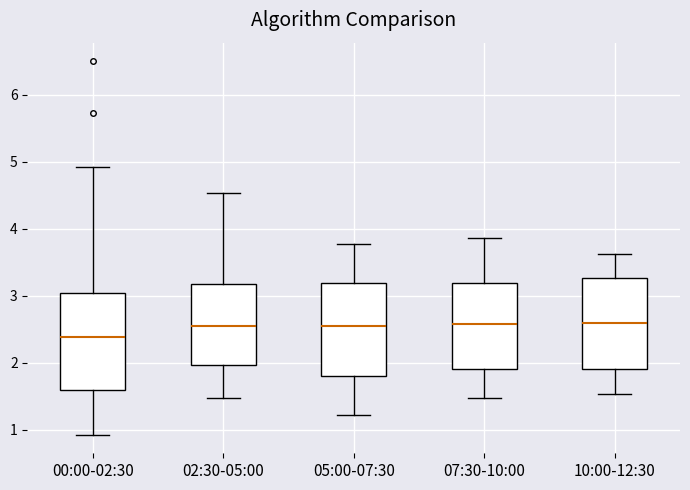

Which box's median line is the lowest?

00:00-02:30